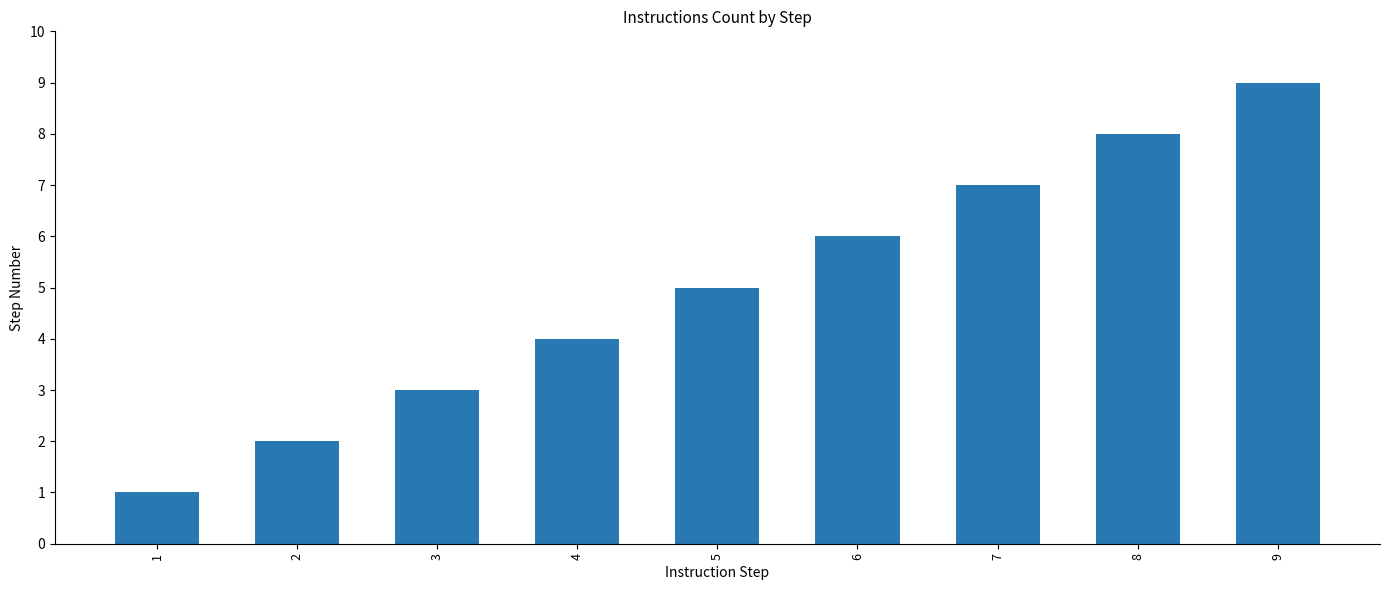

Reading right to left, list all the values displayed in this chart.

9	8	7	6	5	4	3	2	1